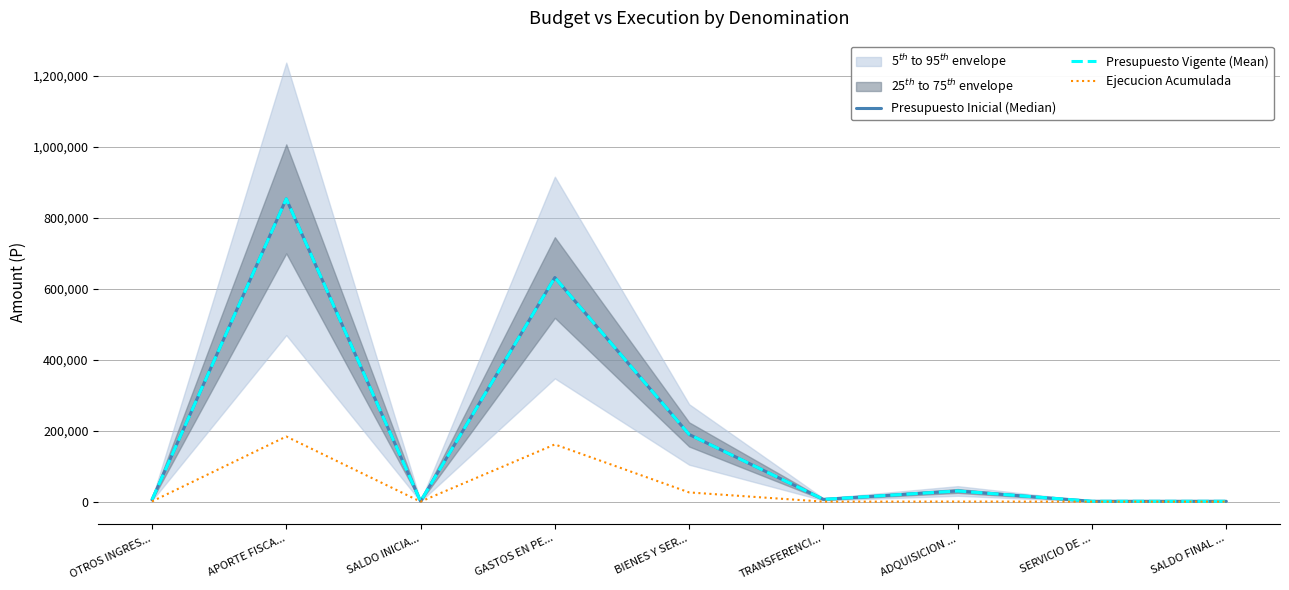

True or false: Presupuesto Inicial (Median) has a value of 6372 at TRANSFERENCI....

True